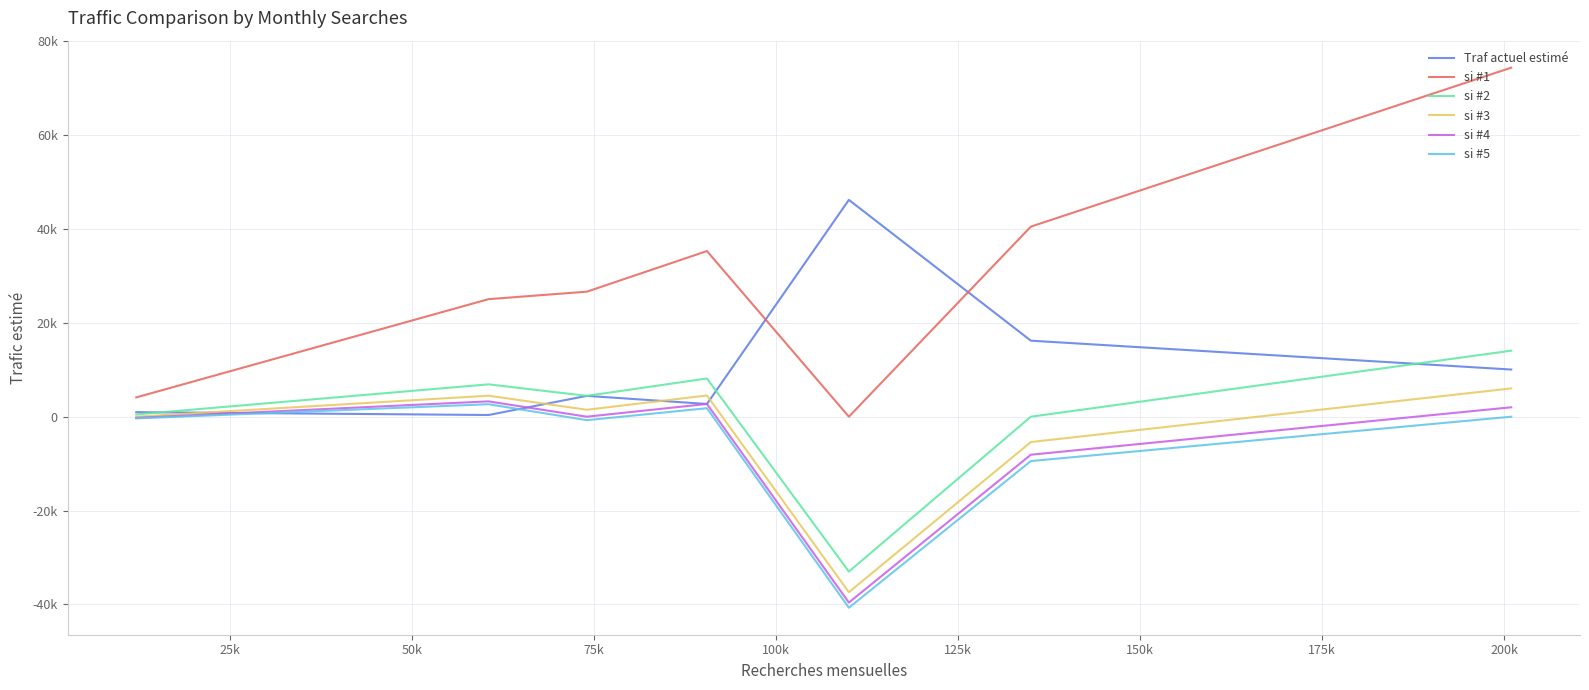

Does the chart display data point markers on the line(s)?

No